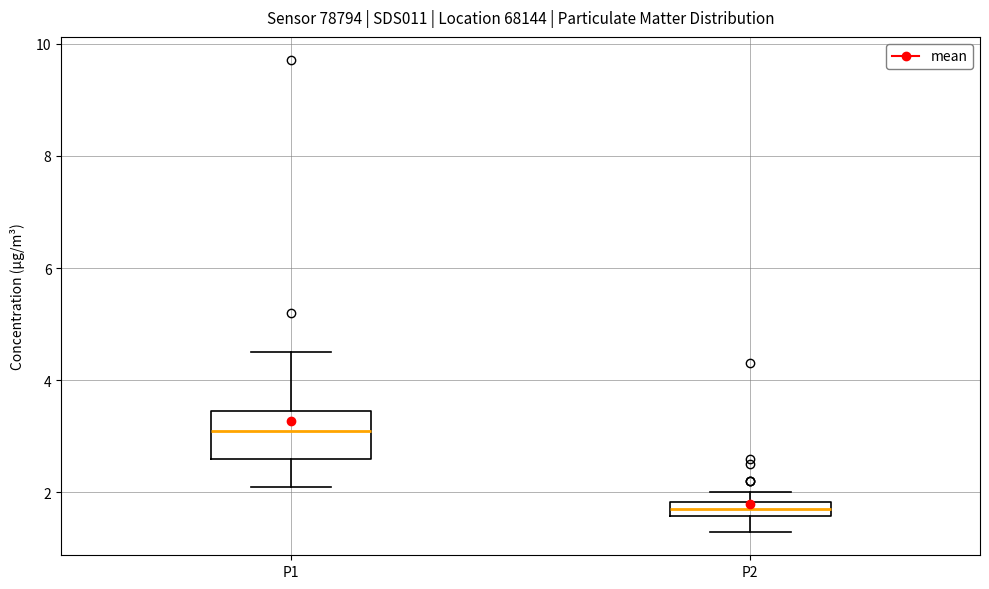

Which box's median line is the lowest?

P2